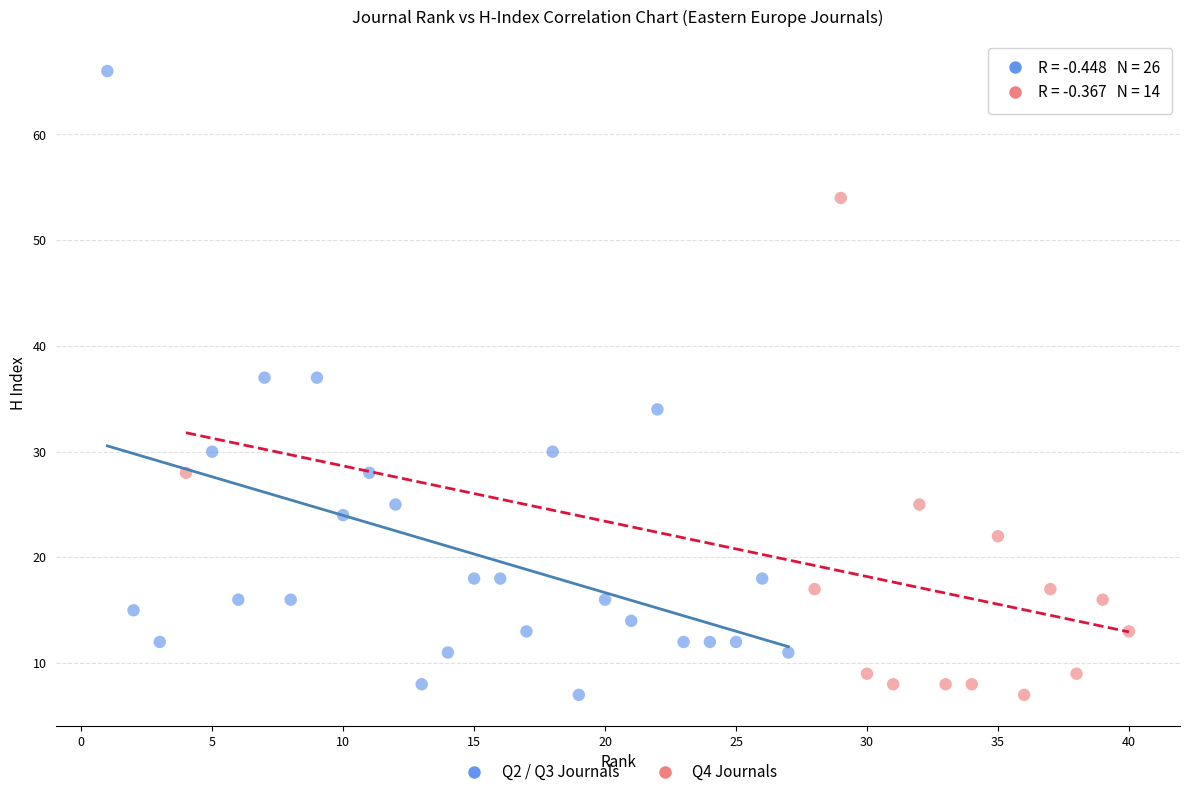

Which series reaches the maximum Y coordinate?

Q2 / Q3 Journals